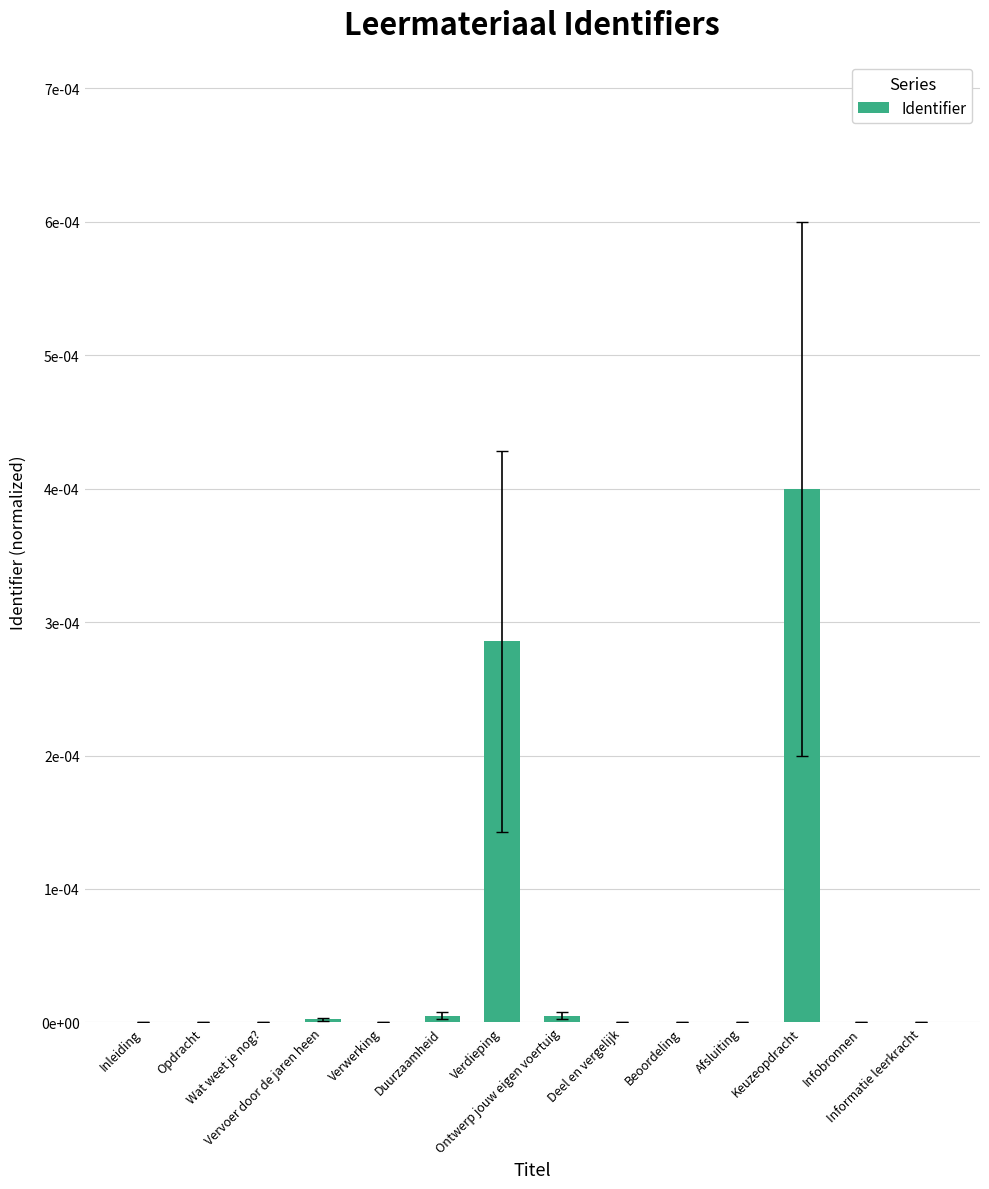

Which label corresponds to the largest value in the chart?

Keuzeopdracht